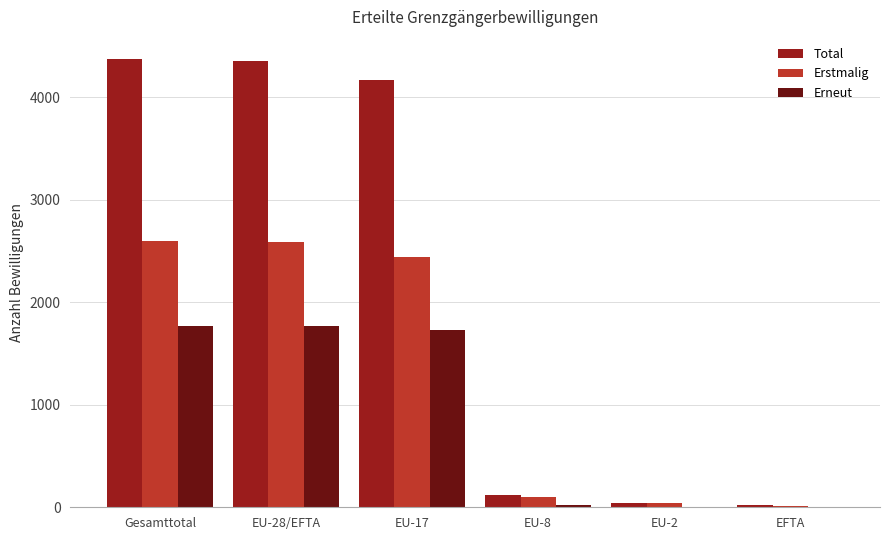

What is the average value of the Erneut series?

883